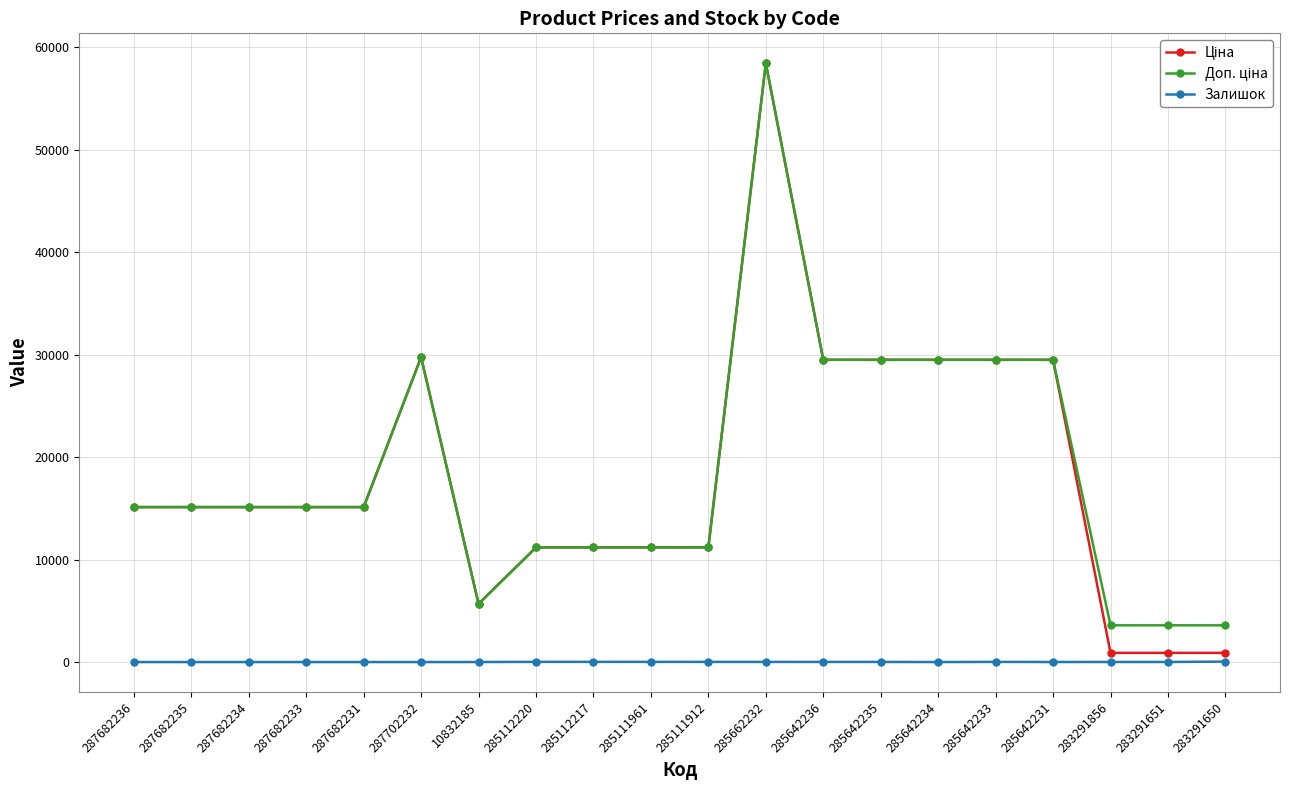

What is the total value across all series at 287682236?

30240.0